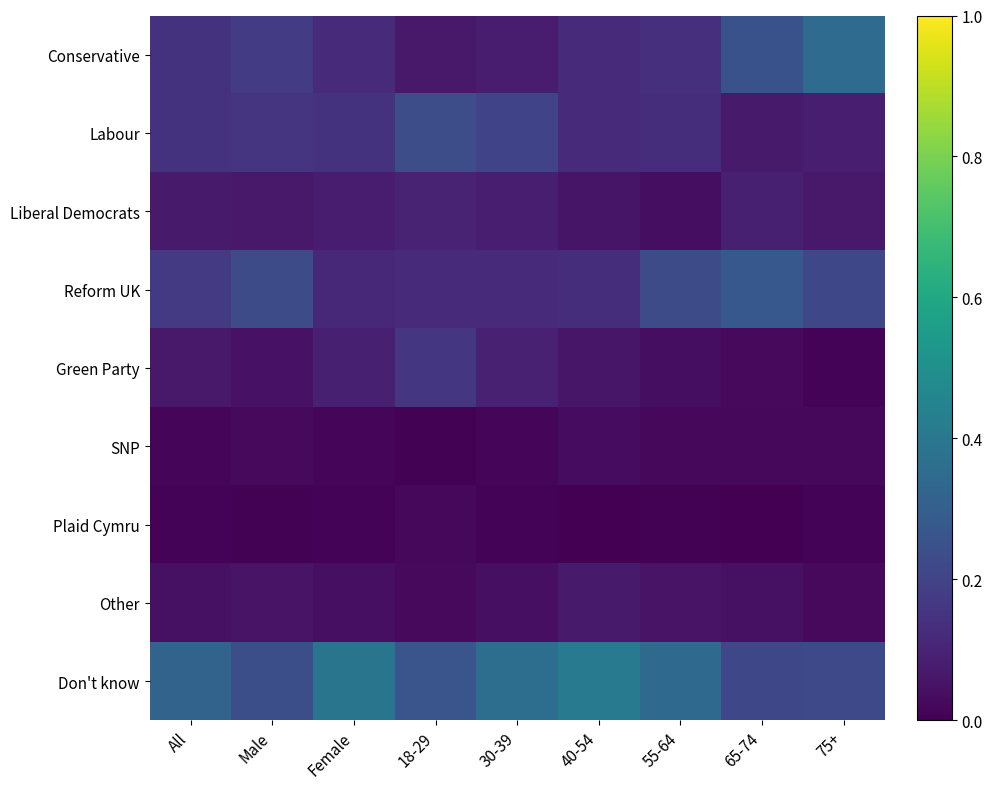

Which label corresponds to the smallest value in the chart?

40-54